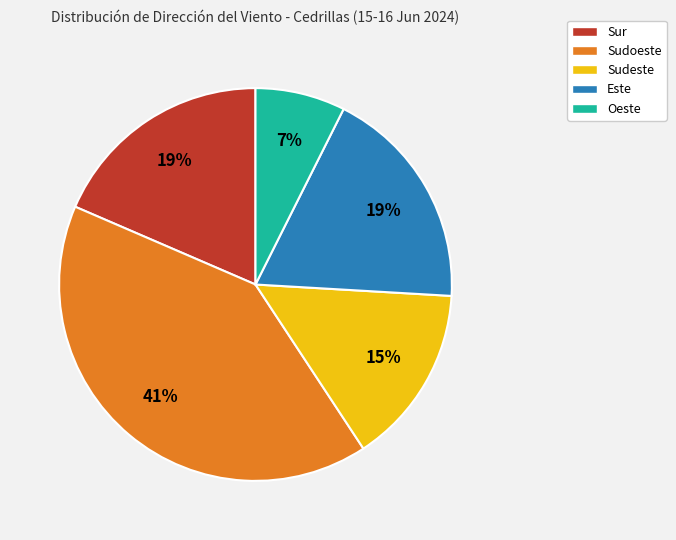

Is there a majority slice in this chart?

No